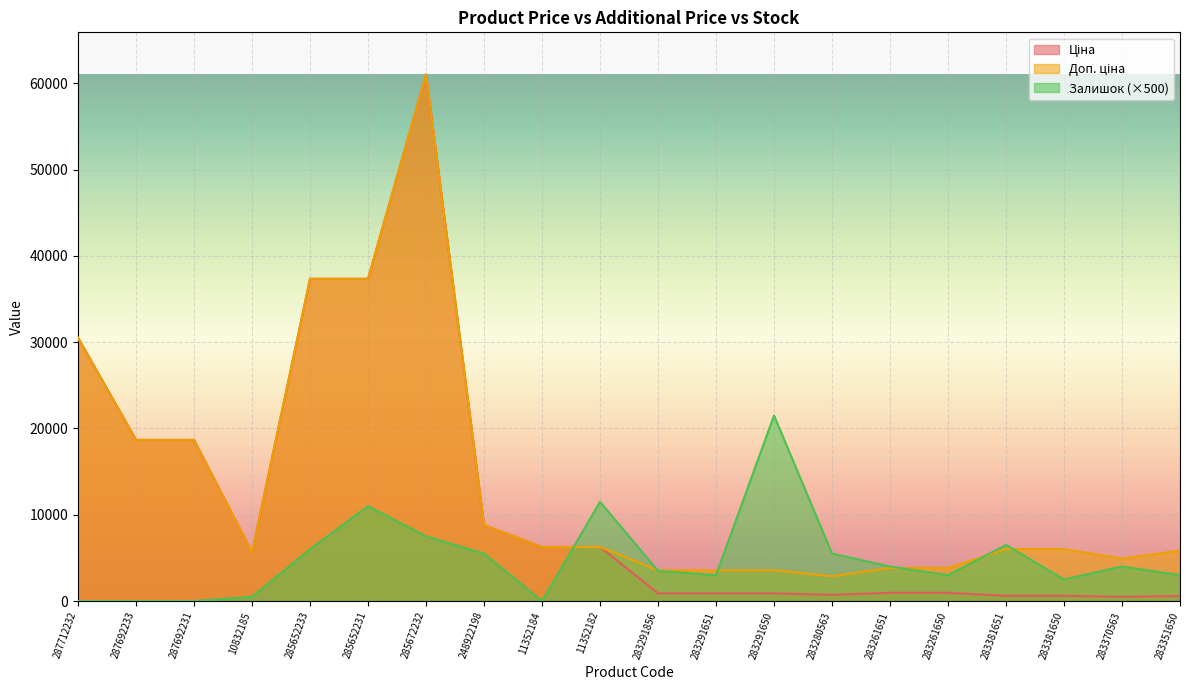

At which category is the sum across all series the highest?

285672232